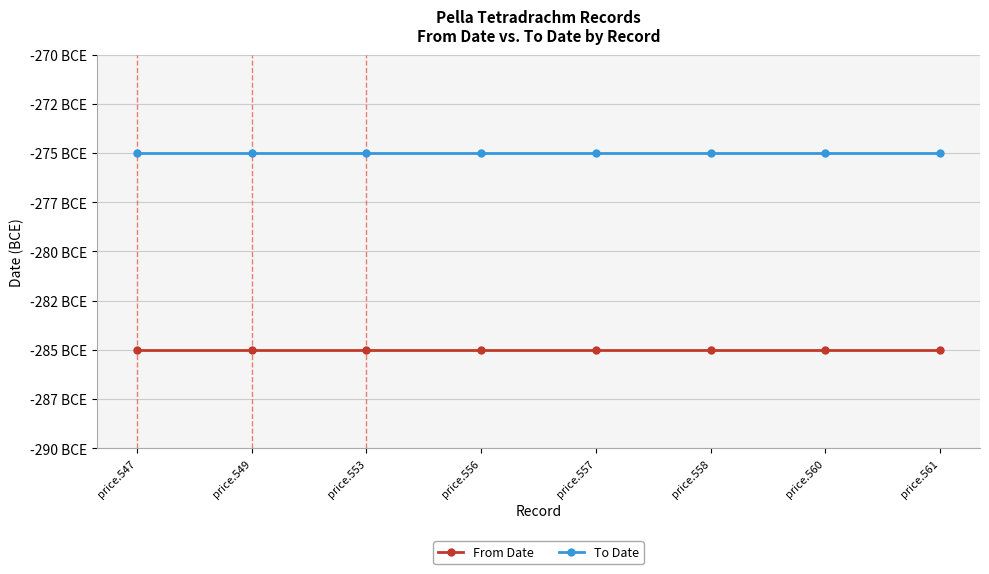

Rank the categories by From Date value from lowest to highest.

price.547, price.549, price.553, price.556, price.557, price.558, price.560, price.561